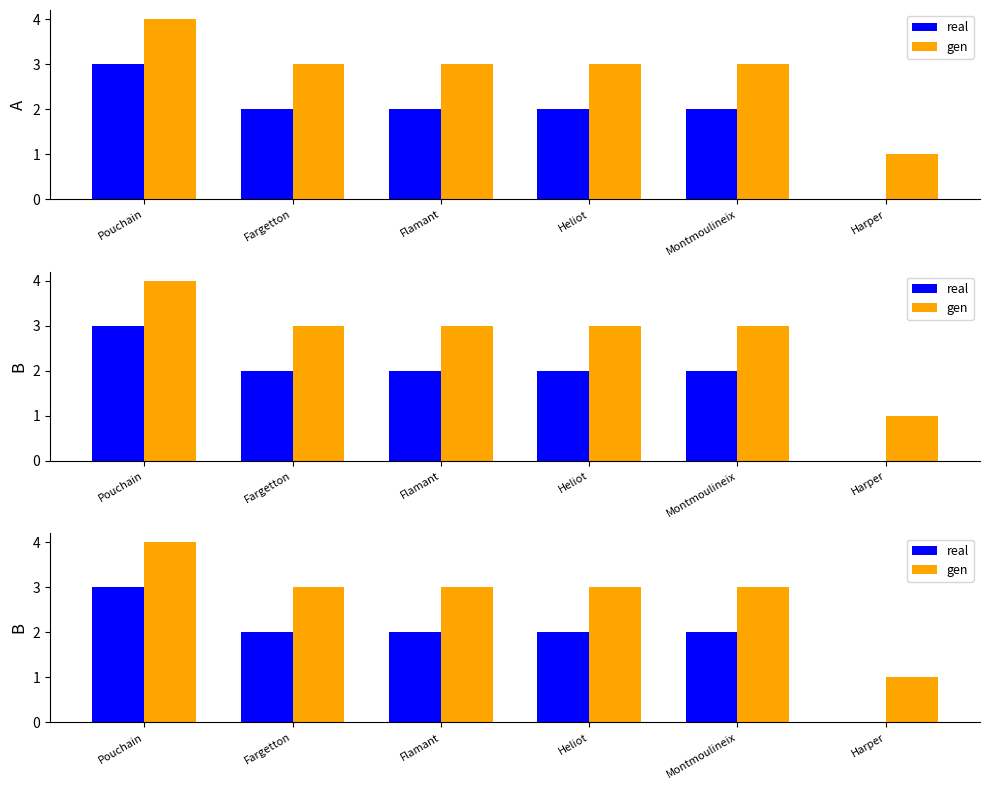

What is the sum of the gen values at Pouchain and Heliot?

7